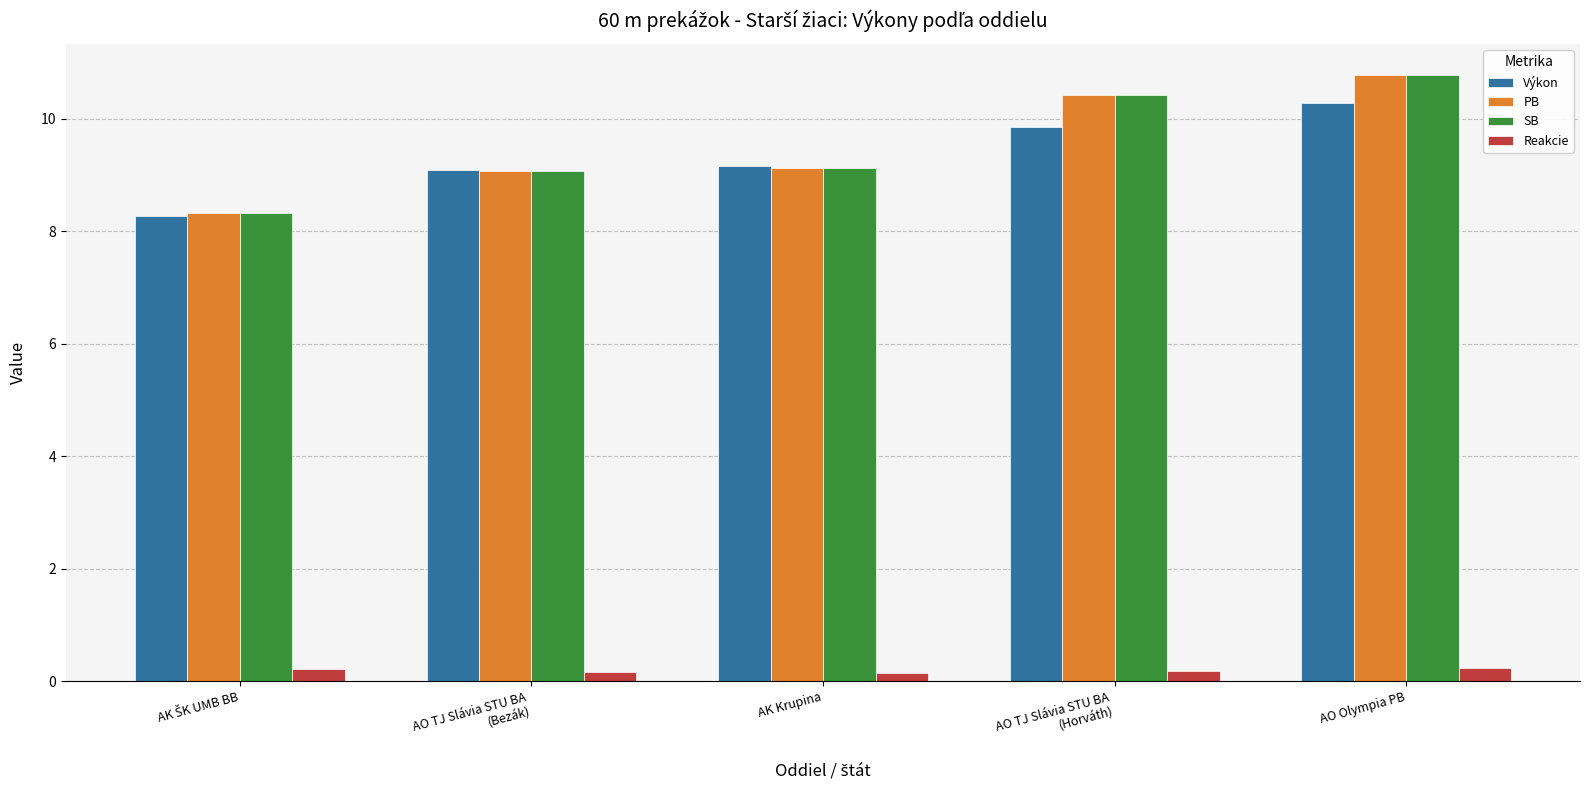

The Výkon series shows 6.0 at AO Olympia PB. True or false?

False